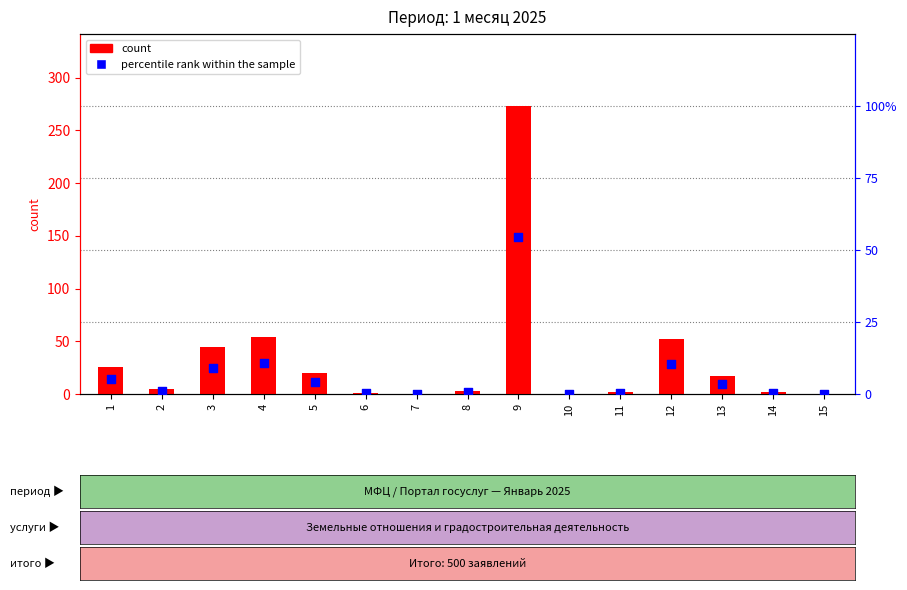

Which series has the widest spread of Y values?

count